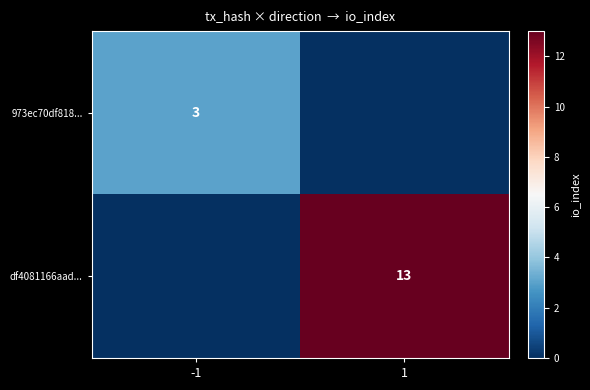

Is the value of df4081166aad... at 1 greater than the value of 973ec70df818... at -1?

Yes